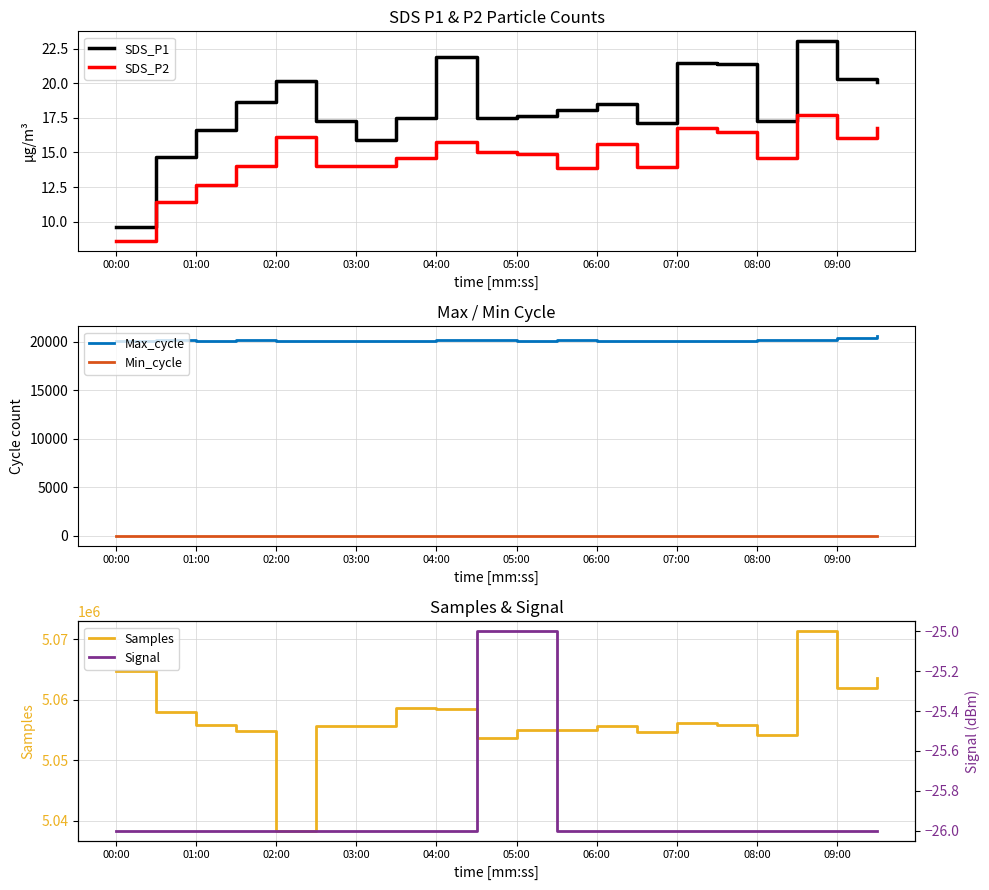

True or false: SDS_P1 has a value of 17.2 at 08:00.

True